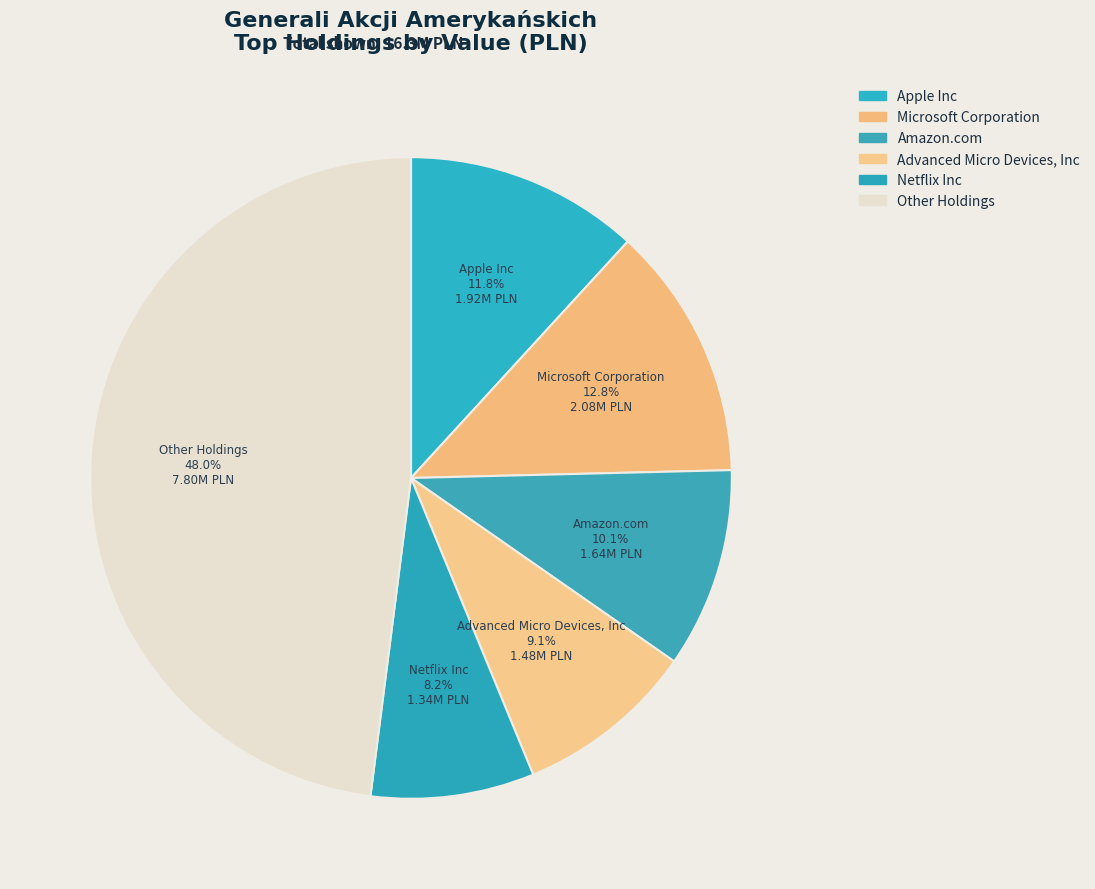

Count the number of slices in the pie.

6